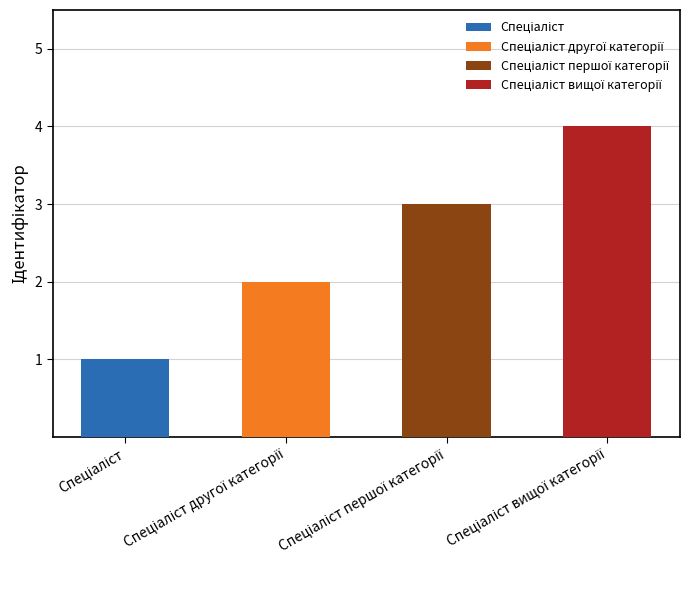

True or false: the data shows 3 at Спеціаліст другої категорії.

False